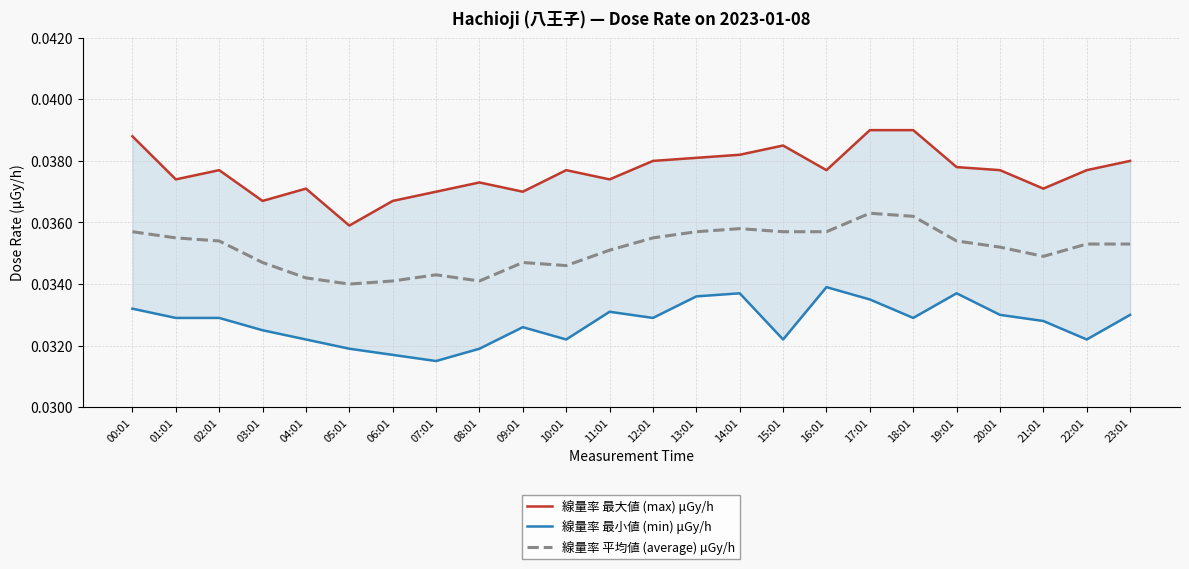

Is the value of 線量率 平均値 (average) μGy/h at 00:01 greater than the value of 線量率 最小値 (min) μGy/h at 01:01?

Yes